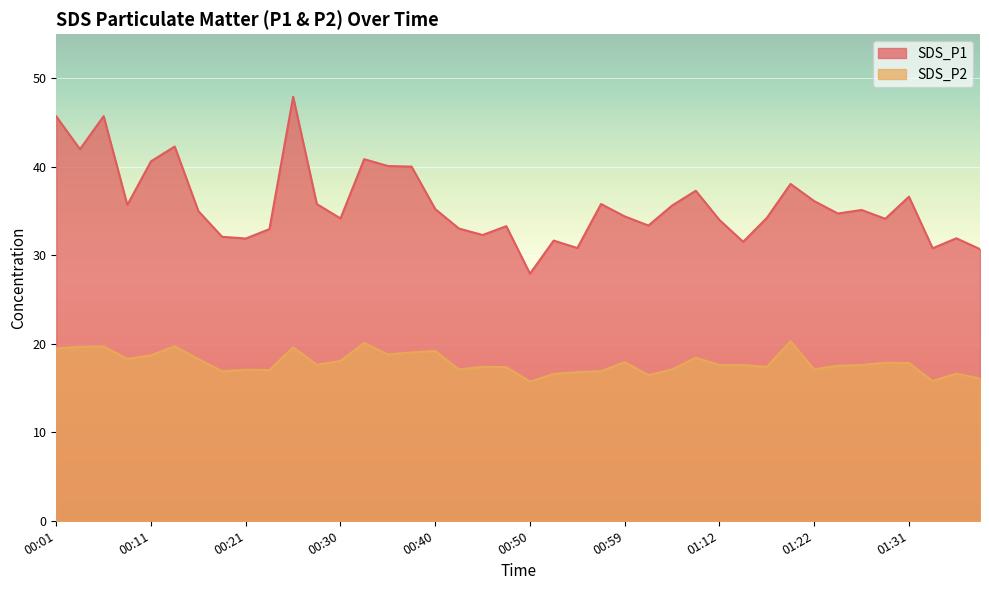

Rank the categories by SDS_P1 value from lowest to highest.

00:50, 01:39, 01:34, 00:55, 01:14, 00:52, 00:21, 01:36, 00:18, 00:45, 00:23, 00:43, 00:47, 01:02, 01:12, 01:29, 00:30, 01:17, 00:59, 01:24, 00:16, 01:26, 00:40, 01:04, 00:08, 00:28, 00:57, 01:22, 01:31, 01:07, 01:19, 00:38, 00:35, 00:11, 00:33, 00:04, 00:13, 00:01, 00:06, 00:25